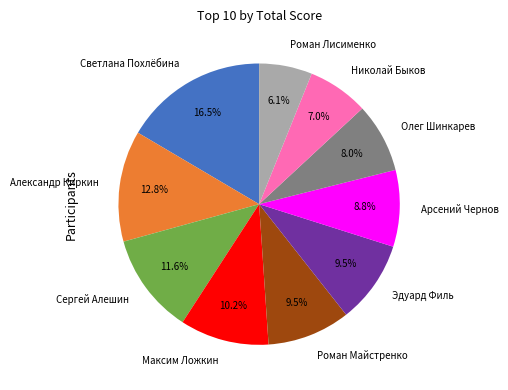

How many segments does this pie chart have?

10